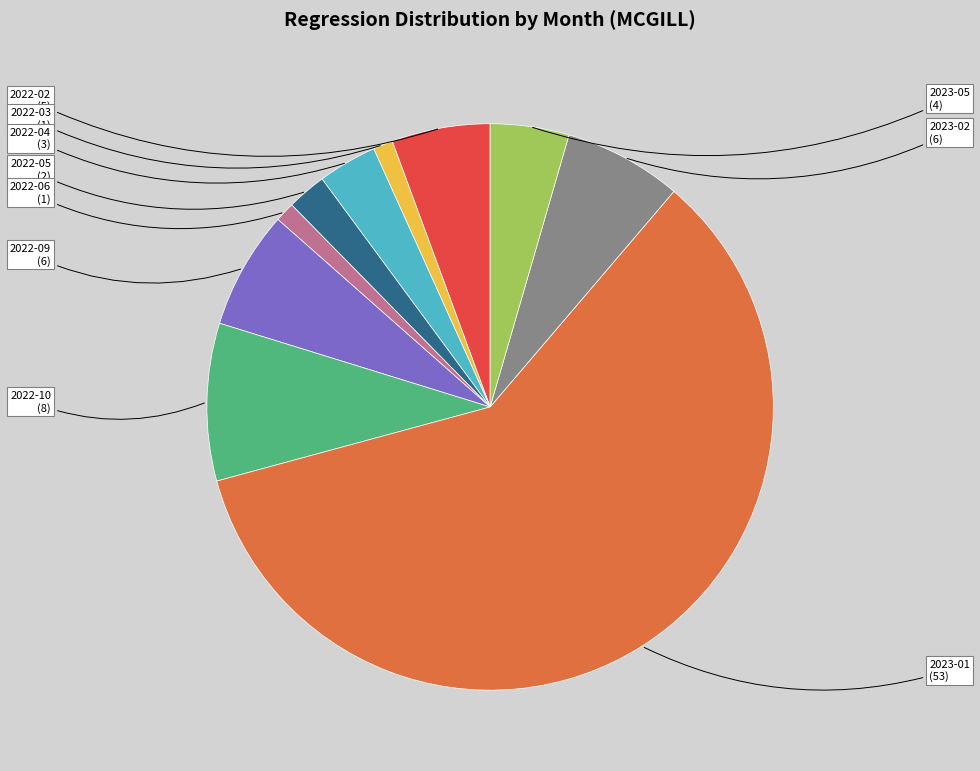

Approximately how many times larger is the value at 2022-06 compared to 2022-04?

0.3